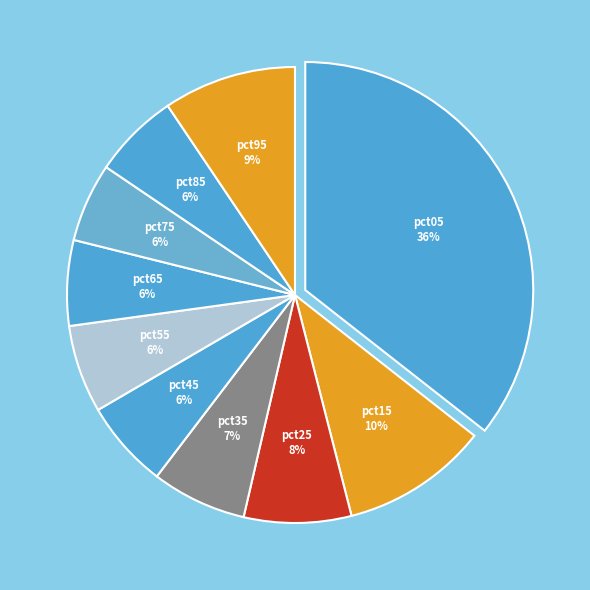

To the nearest percent, what is the difference between the largest and smallest slice percentages?

30%